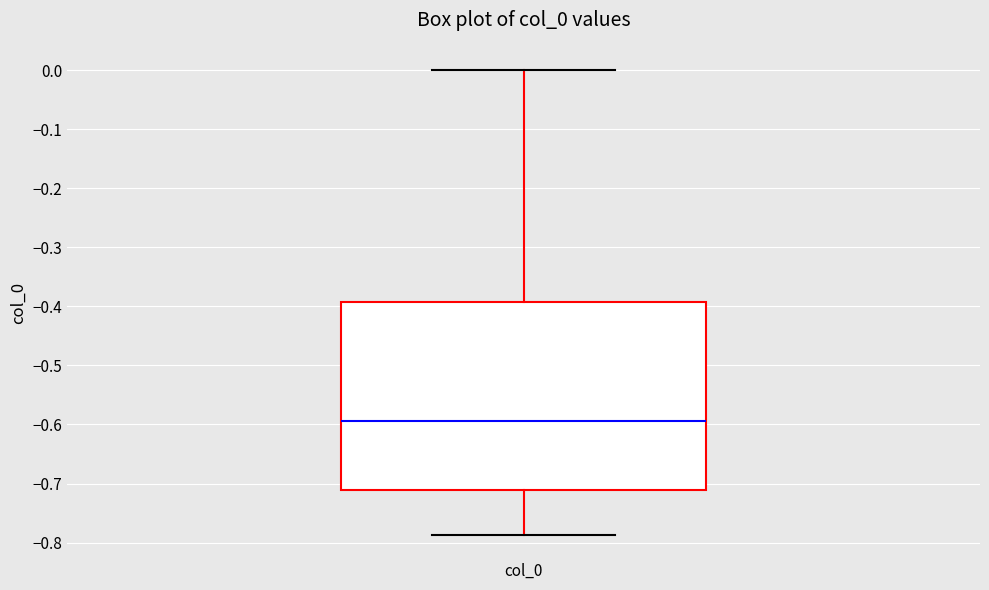

Read this box plot against the y-axis: the position of the median line, the range covered by the box, and the ends of both whiskers. The values are not printed on the chart, so give them approximately, as read against the axis.

median -0.59, box -0.71 to -0.39, whiskers -0.79 to 0.00